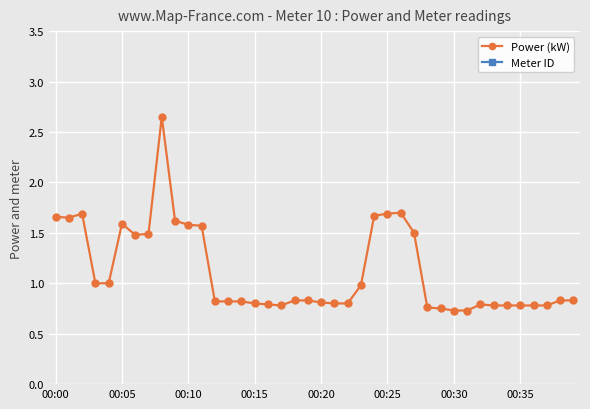

Count the number of categories in the chart.

40